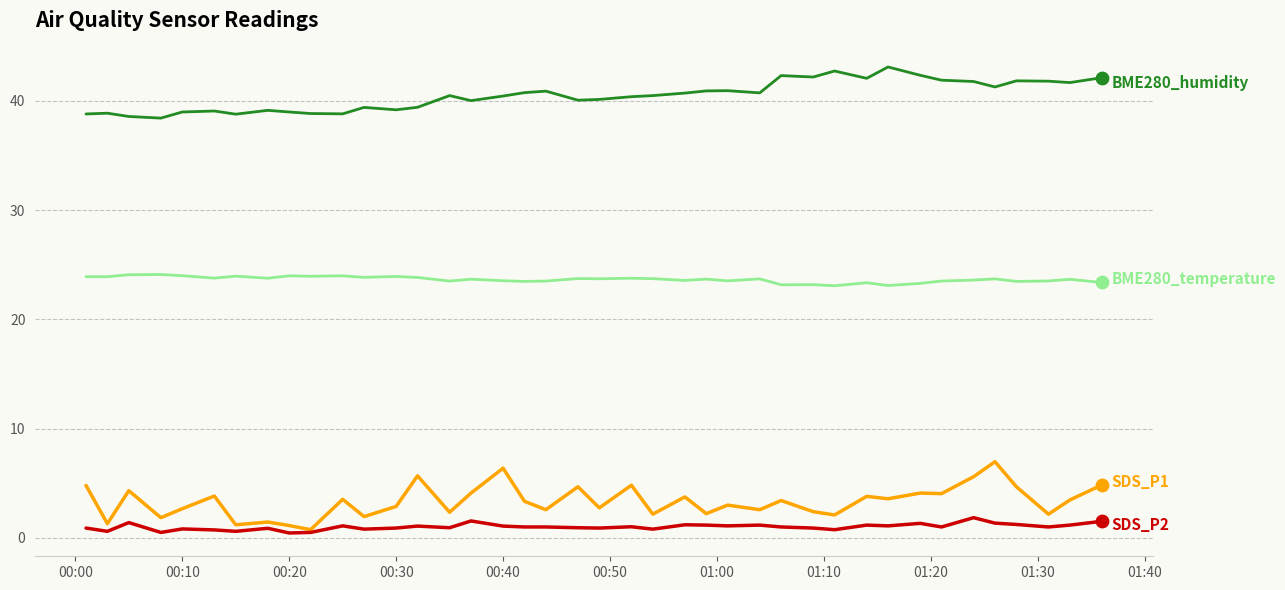

Does the chart have visible grid lines?

Yes